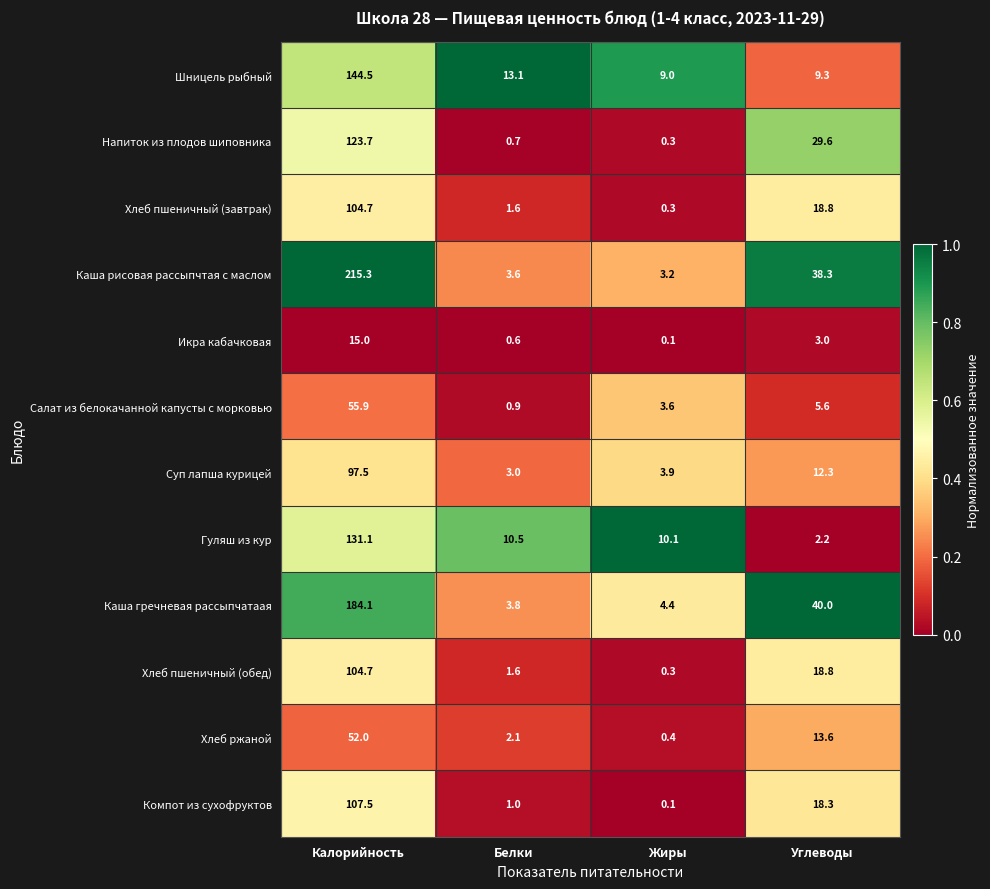

Which series has the largest range (max minus min)?

Каша рисовая рассыпчтая с маслом